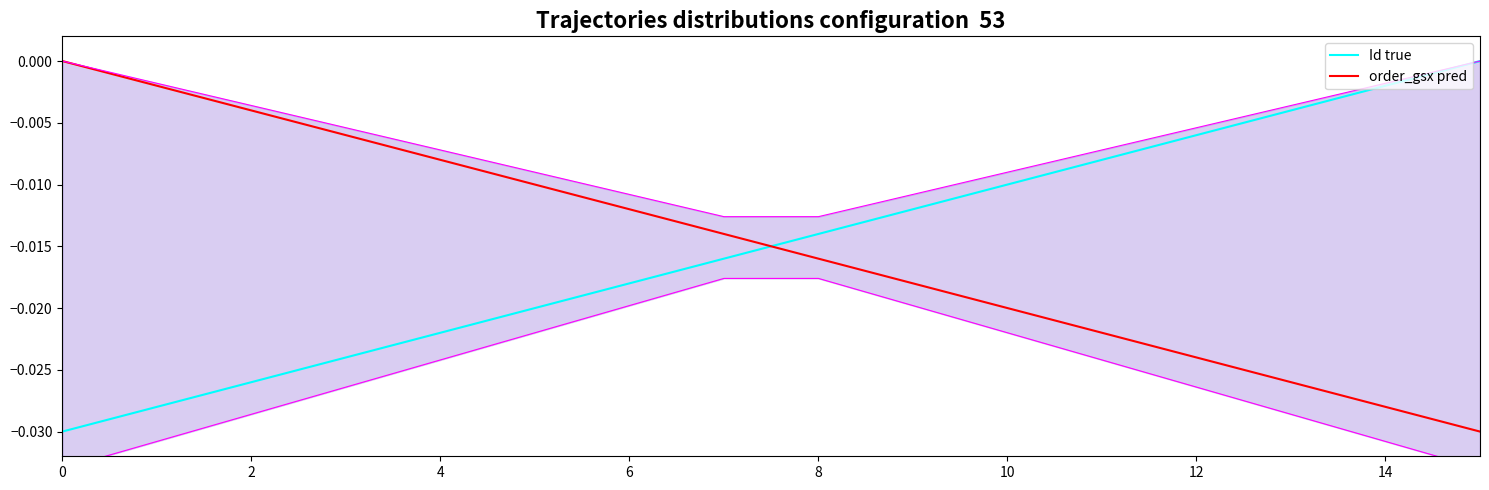

Which series ends up on top after the final intersection of Id true and order_gsx pred?

Id true